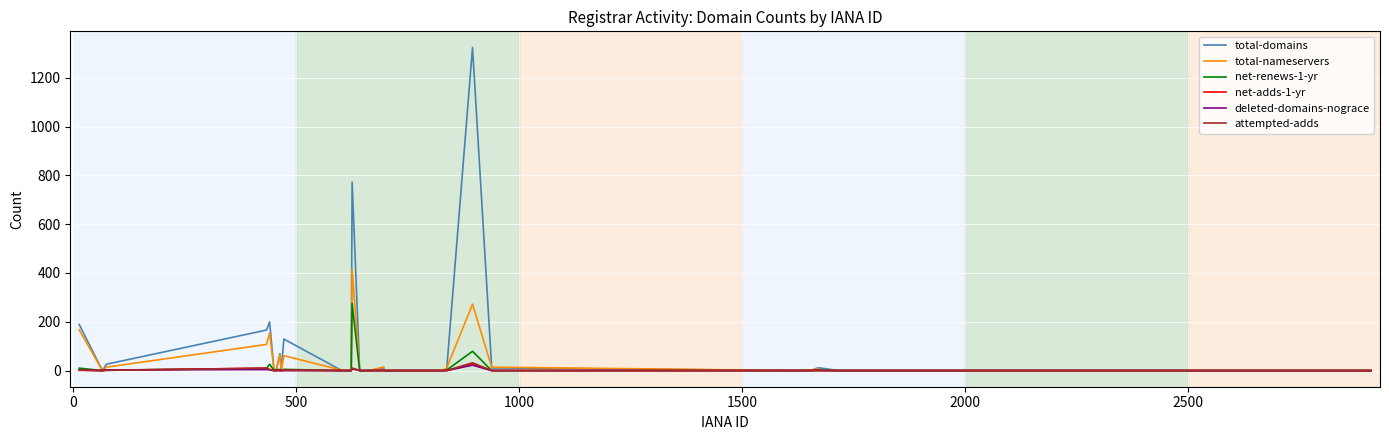

Which series has the largest range (max minus min)?

total-domains